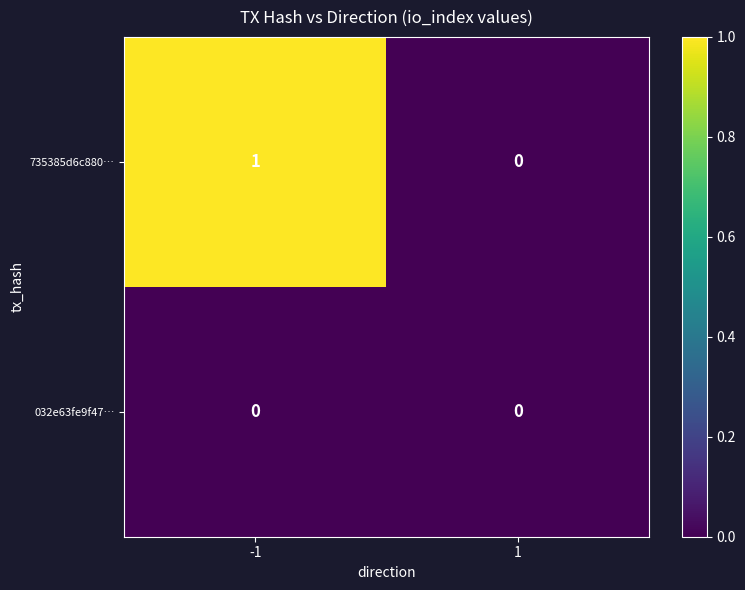

List the series in order of their peak value, lowest first.

032e63fe9f47…, 735385d6c880…